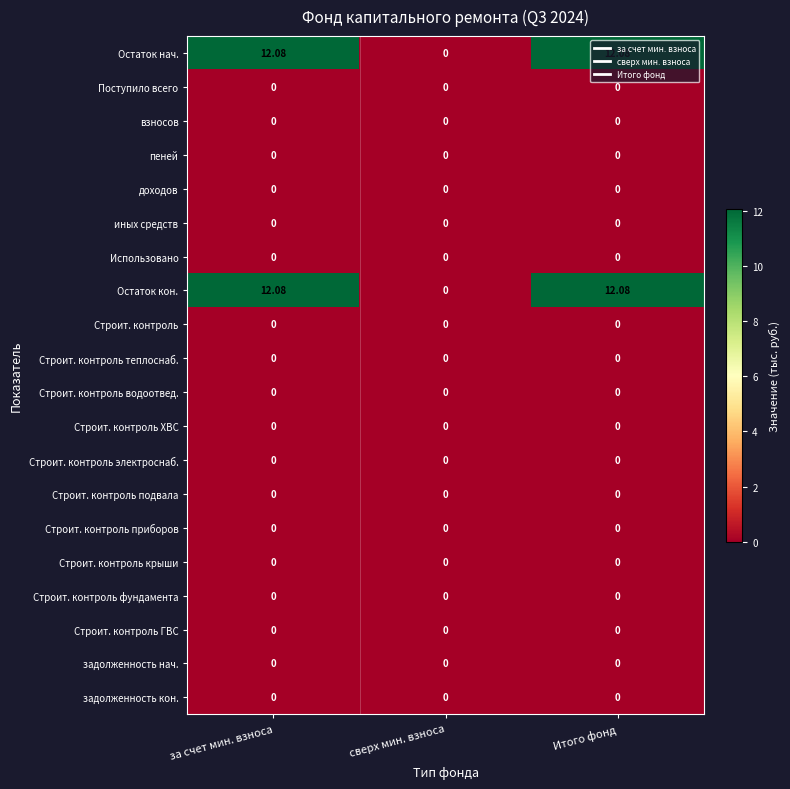

Is the value of иных средств at за счет мин. взноса greater than the value of Остаток нач. at за счет мин. взноса?

No